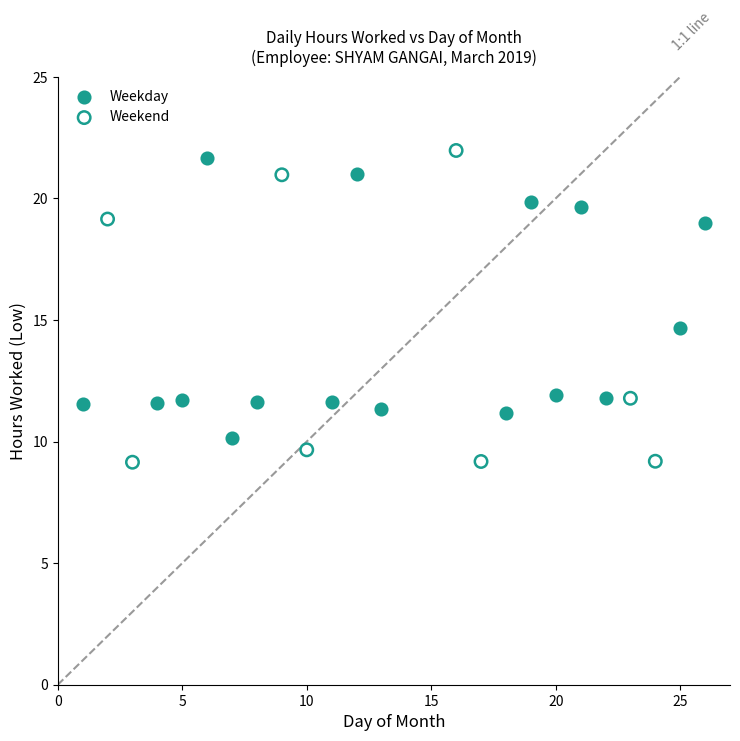

What are all the series names shown in the legend?

Weekday, Weekend